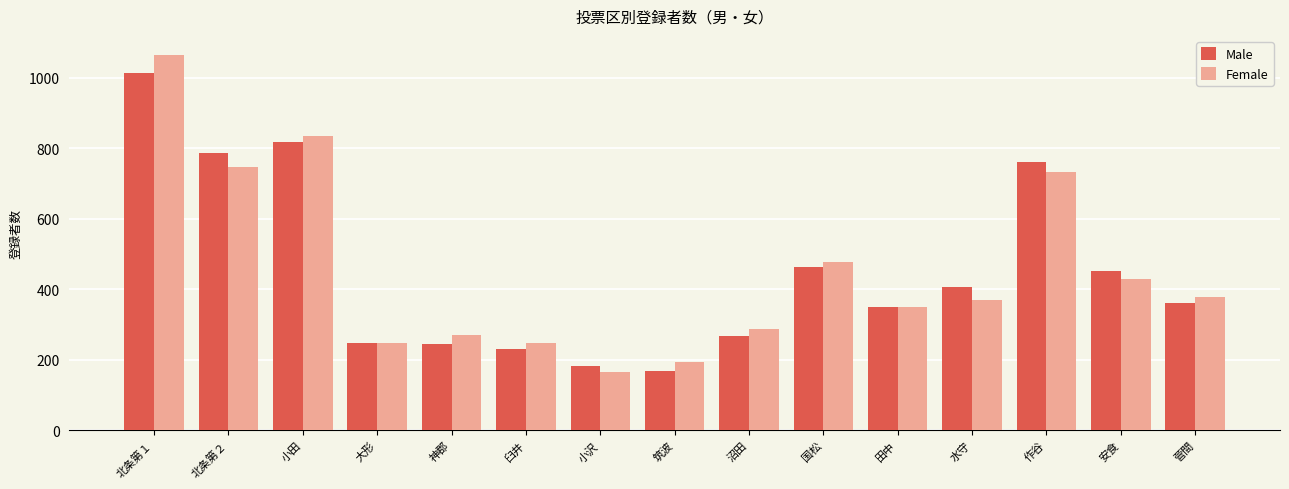

At how many categories does at least one series exceed 859?

1